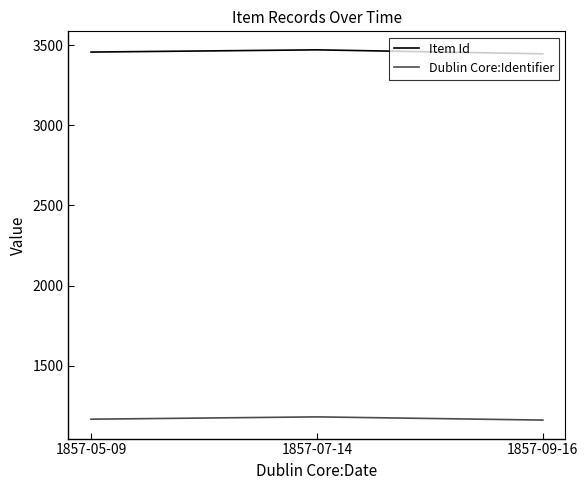

Does the chart display data point markers on the line(s)?

No